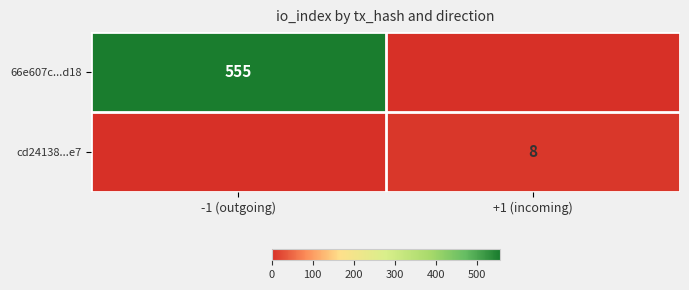

True or false: 66e607c...d18 has a value of 555 at -1 (outgoing).

True